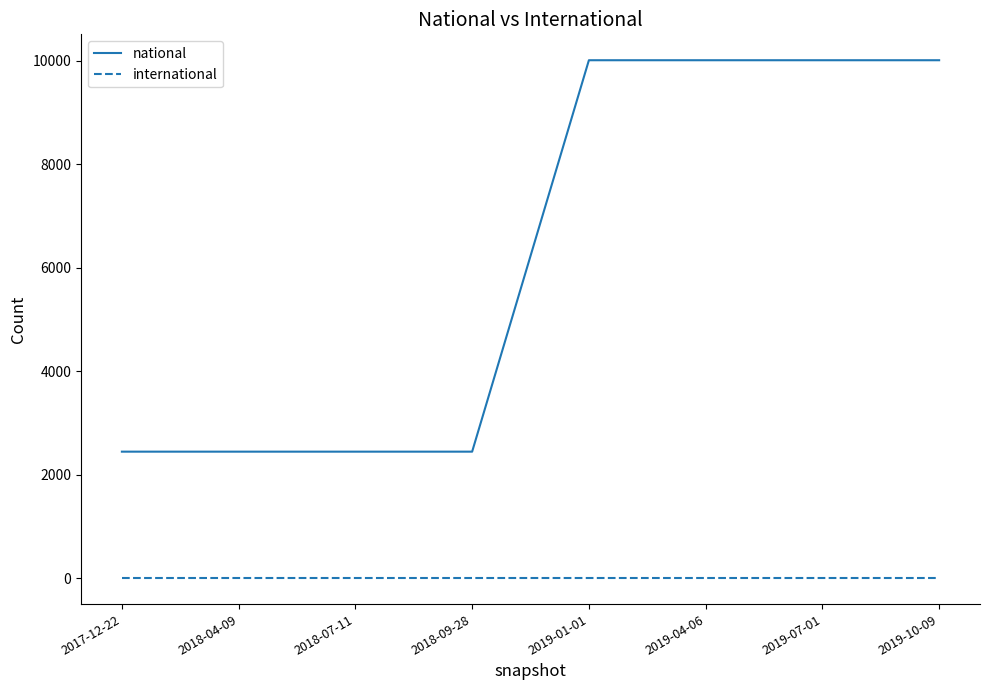

List the series in order of their overall mean, highest first.

national, international